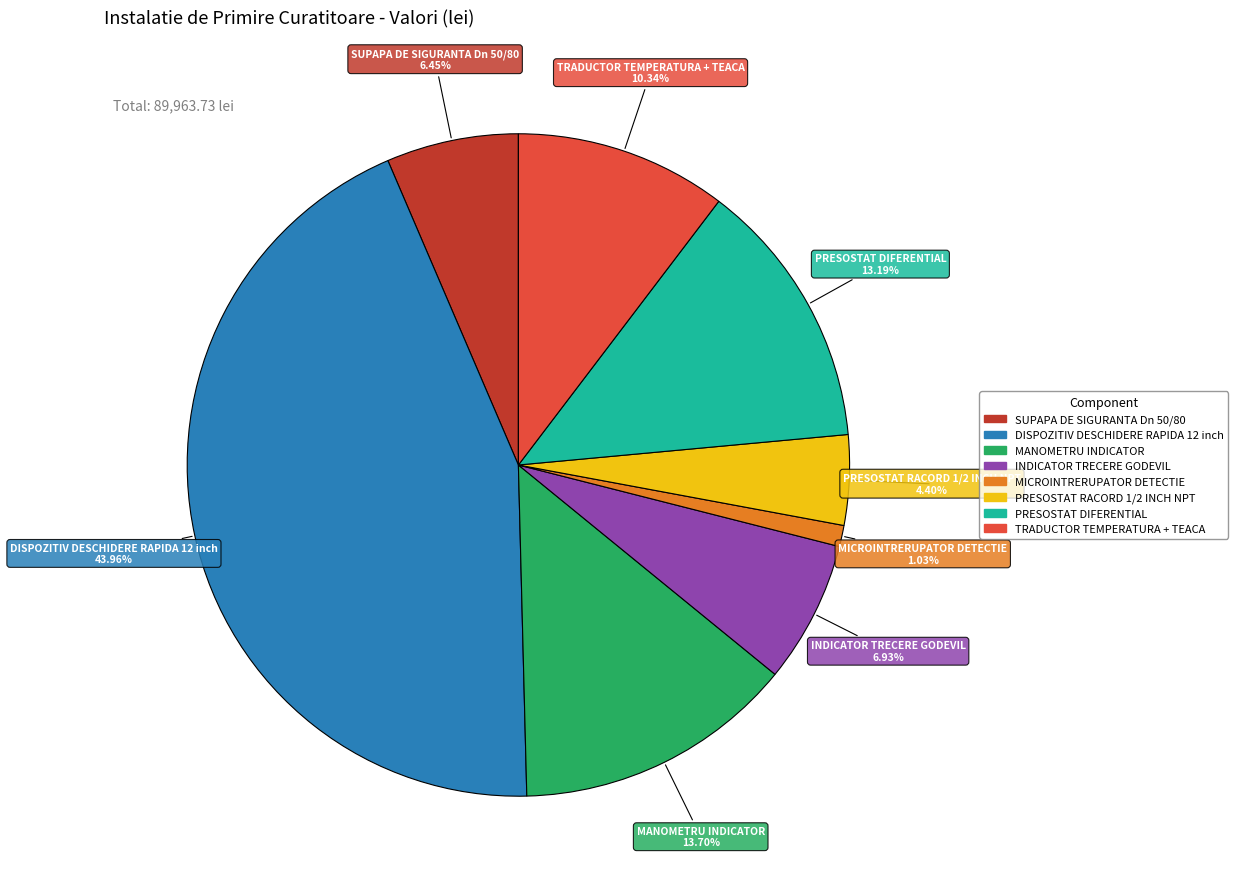

To the nearest percent, what is the combined percentage of TRADUCTOR TEMPERATURA + TEACA and SUPAPA DE SIGURANTA Dn 50/80?

17%